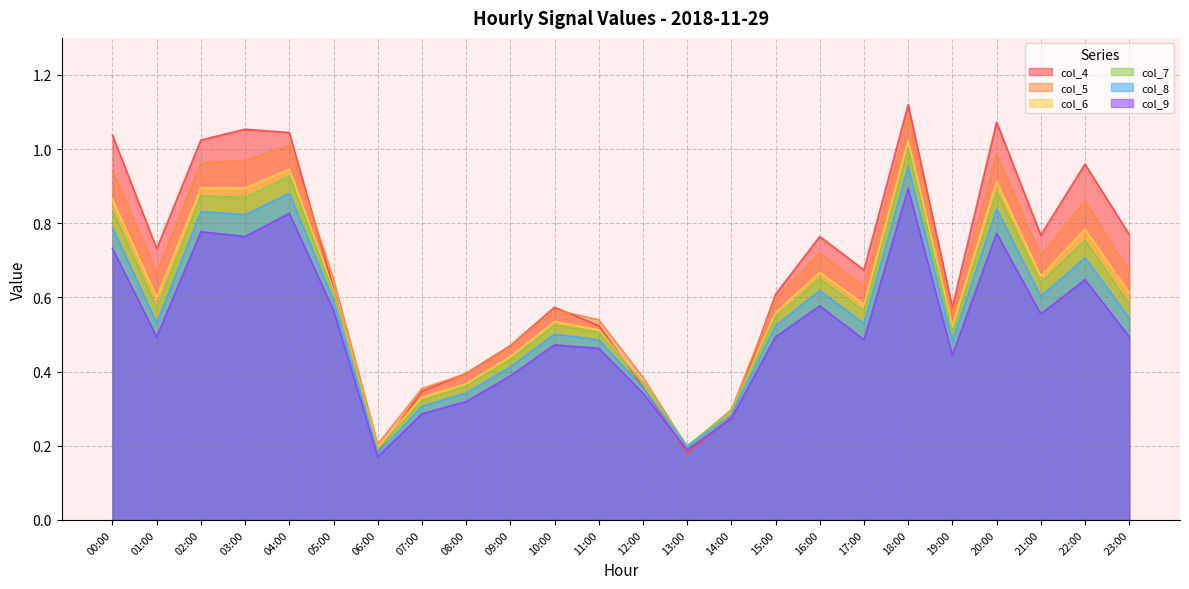

What is the difference between the highest and lowest values at 21:00?

0.2